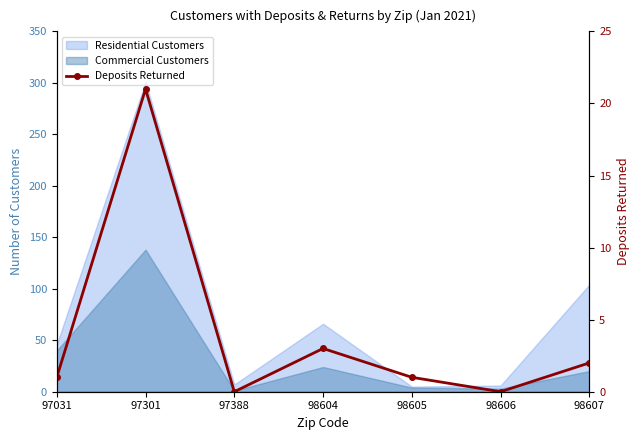

How many categories are shown in the chart?

7